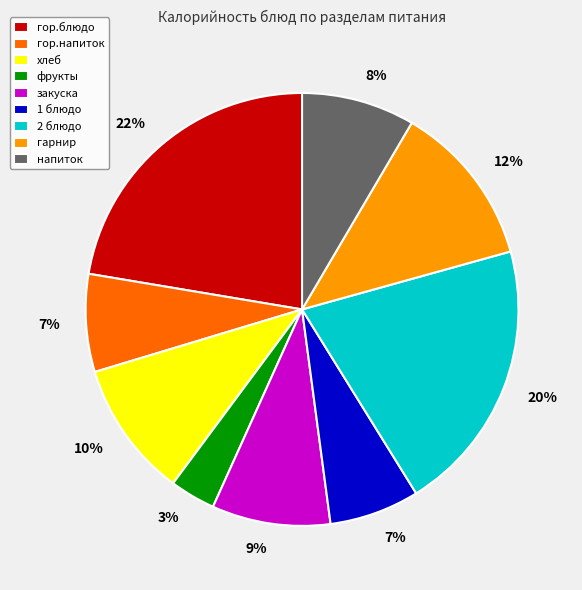

To the nearest percent, what is the average slice percentage?

11%